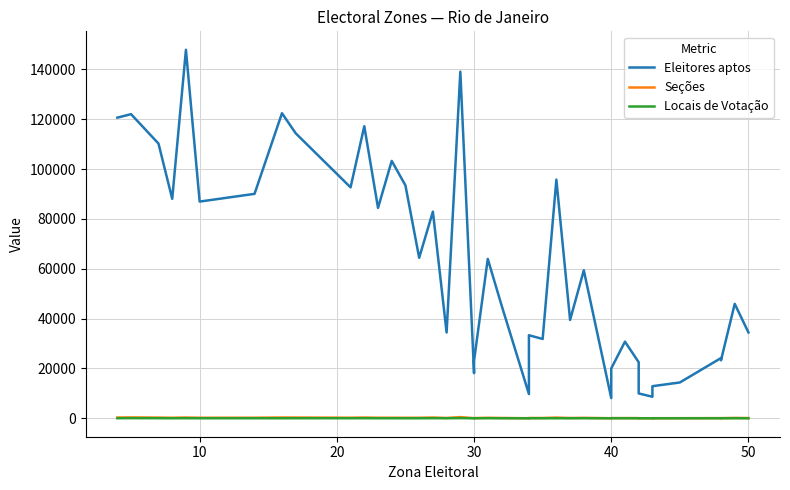

True or false: Locais de Votação has more than 1 interior local peaks.

True